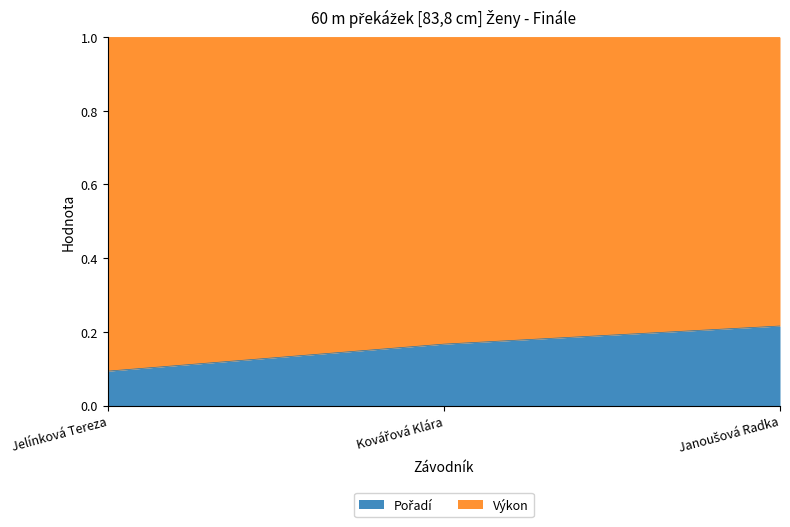

How many lines are shown in the chart?

2